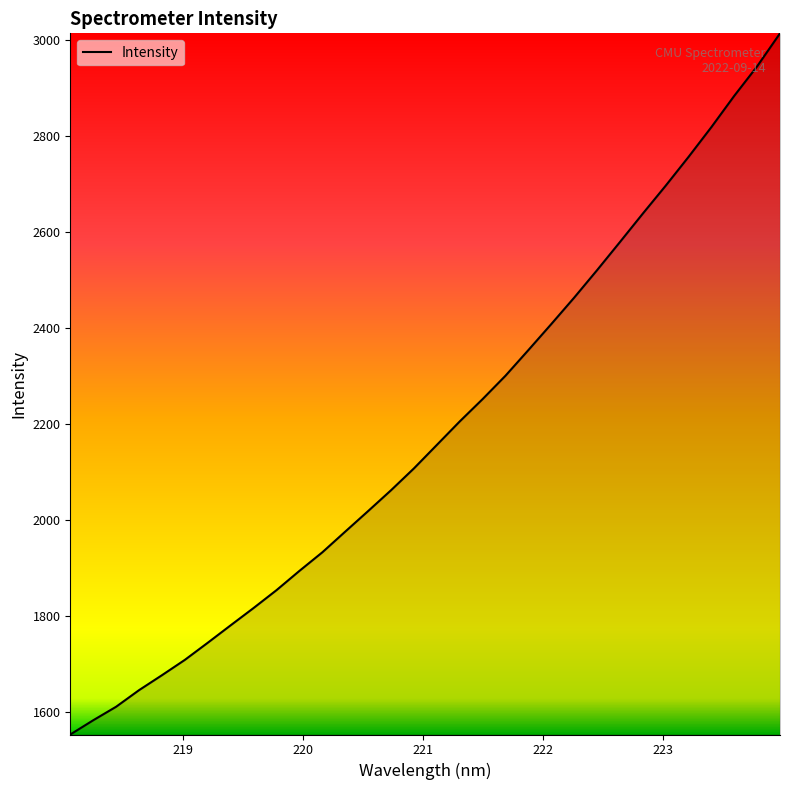

Reading left to right, extract all data points from this chart.

1553.8	1583.4	1611.6	1646.1	1677.2	1709.2	1744.8	1781.2	1817.2	1854.3	1894.4	1933.1	1976.1	2018.9	2062.3	2107.7	2156.6	2205.4	2252.0	2300.6	2354.0	2408.1	2463.1	2520.2	2578.8	2638.0	2696.1	2756.1	2818.2	2883.2	2944.6	3013.3